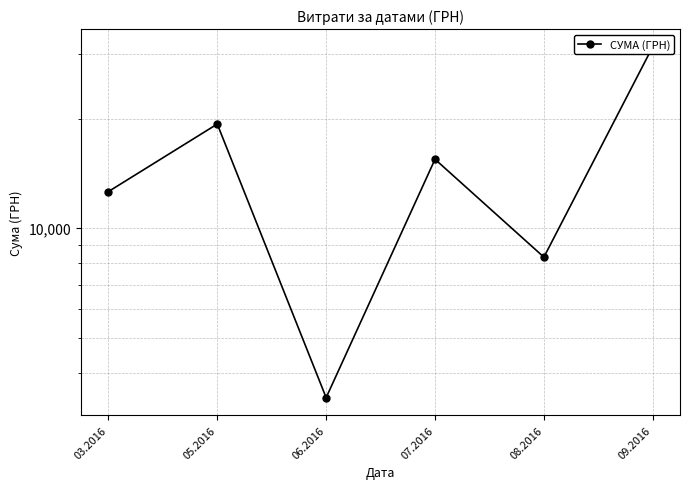

Between 08.2016 and 09.2016, which is larger?

09.2016